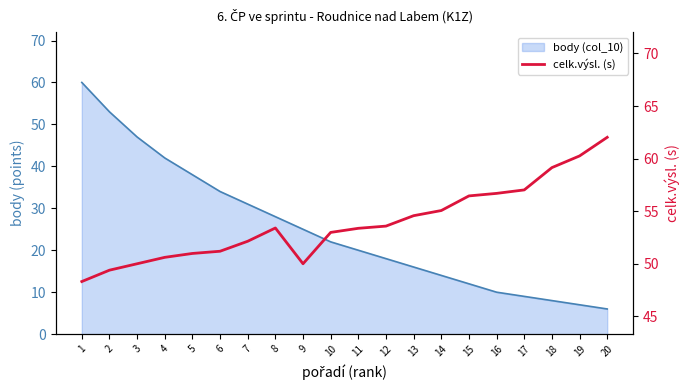

Does the chart display data point markers on the line(s)?

No